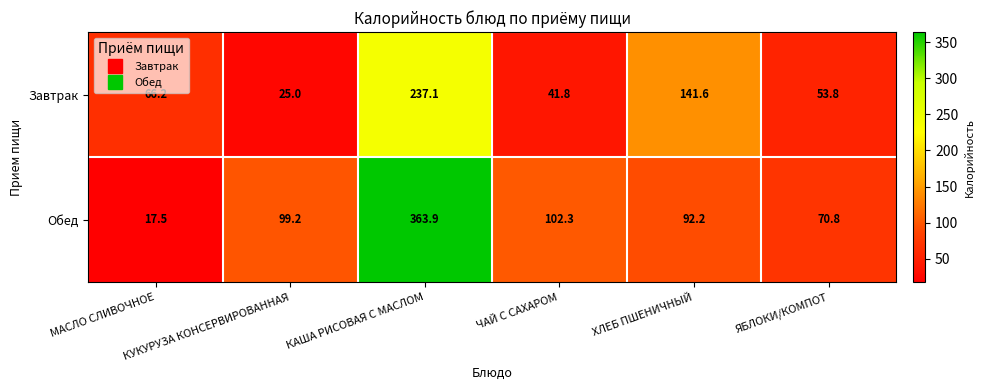

Which series has the largest total across all categories?

Обед